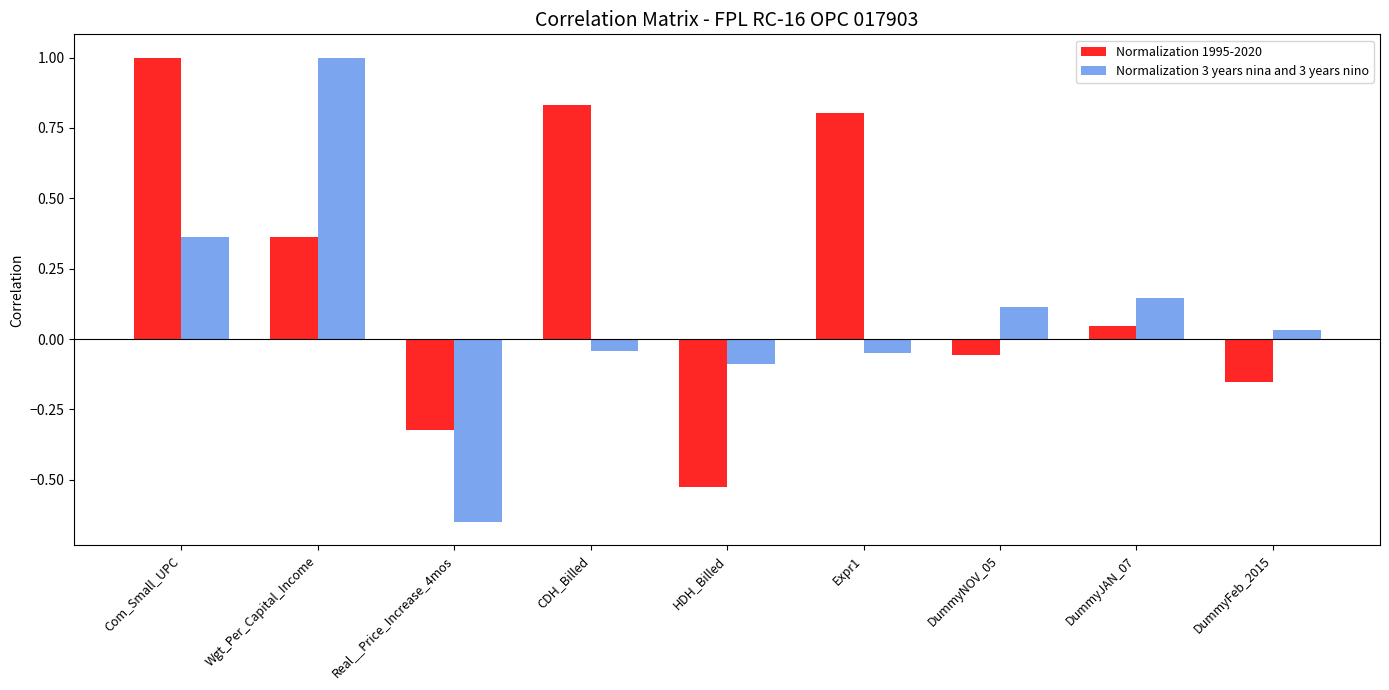

Which series has the largest total across all categories?

Normalization 1995-2020